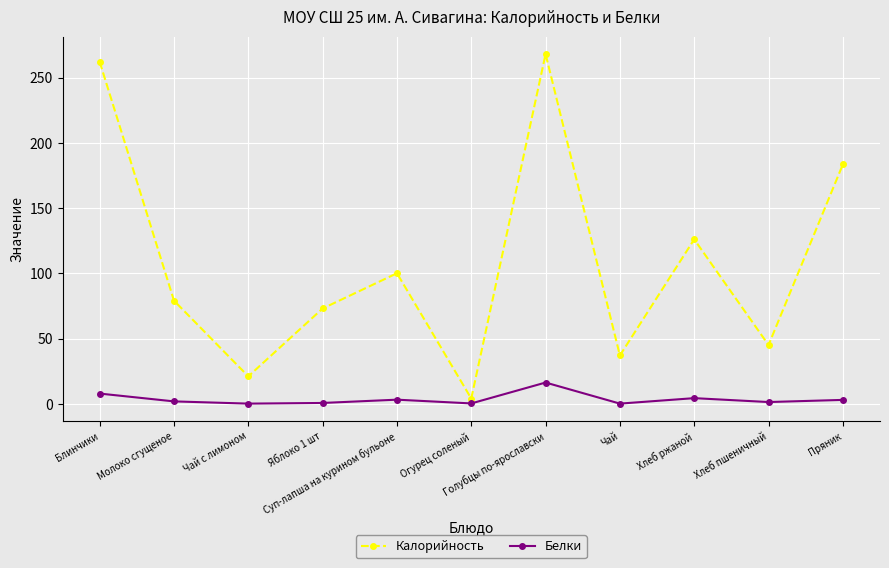

The Белки series shows 1.8 at Молоко сгущеное. True or false?

True